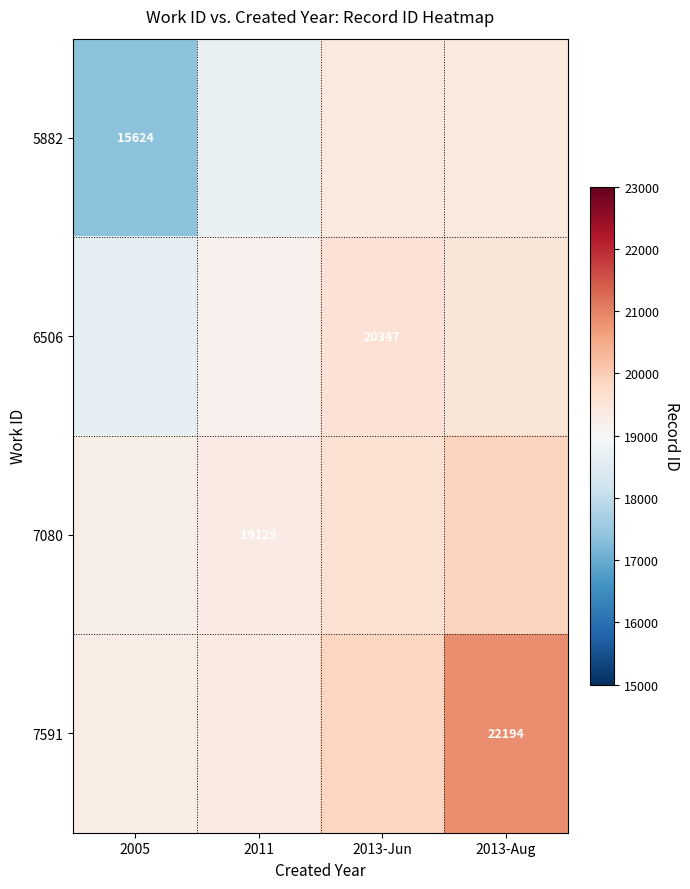

The 6506 series shows 4120.0 at 2011. True or false?

False